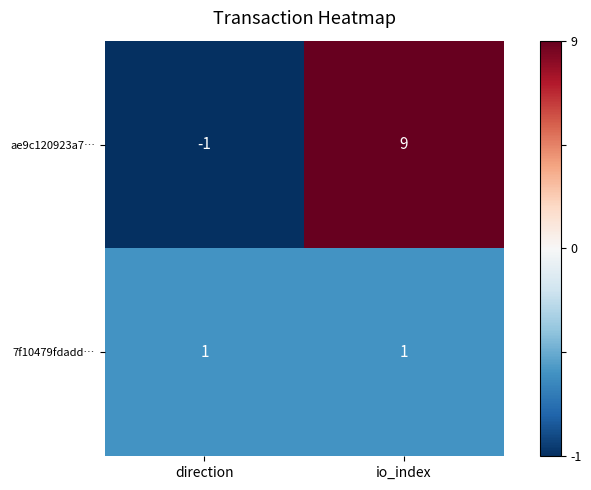

Rank the series at io_index from highest to lowest value.

ae9c120923a7…, 7f10479fdadd…